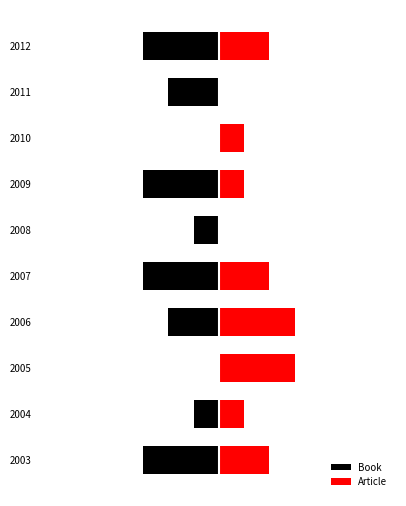

Rank the categories by Book value from highest to lowest.

2005, 2010, 2004, 2008, 2006, 2011, 2003, 2007, 2009, 2012